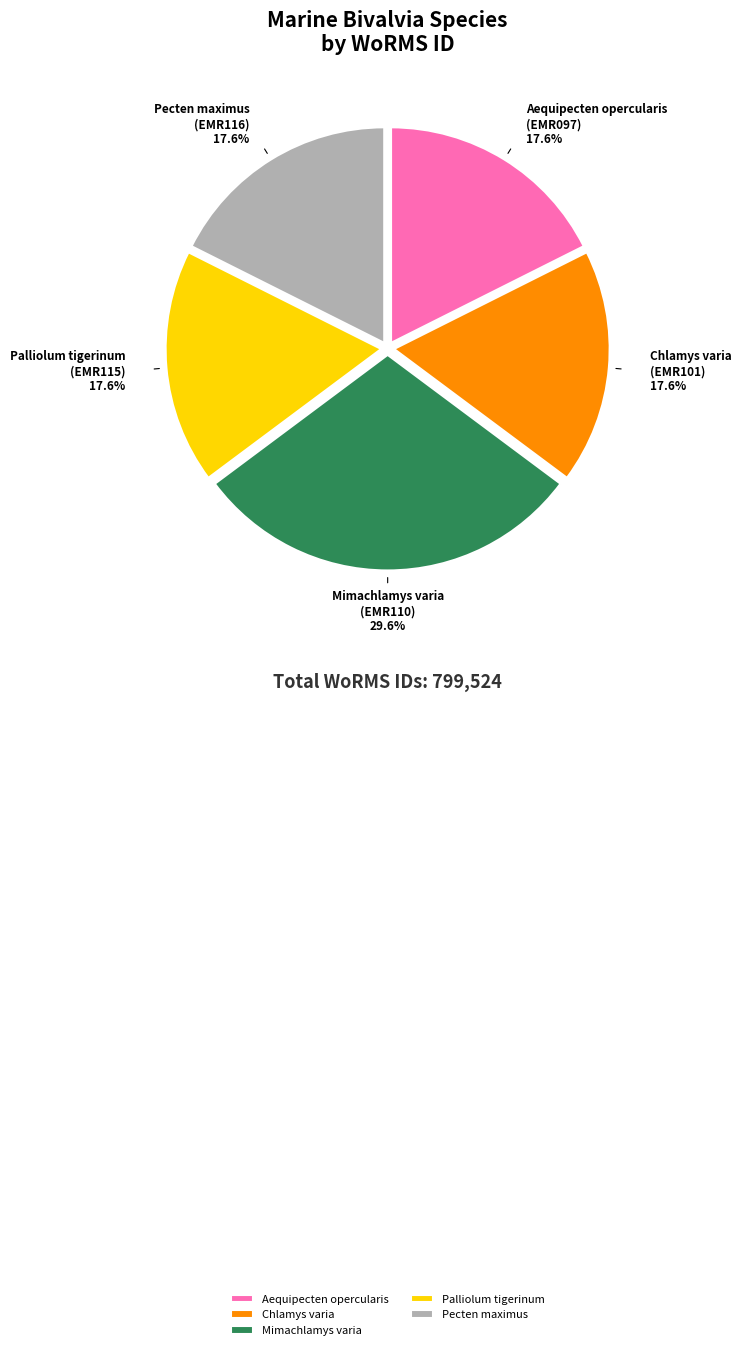

What percentage is the Chlamys varia slice, to the nearest percent?

18%